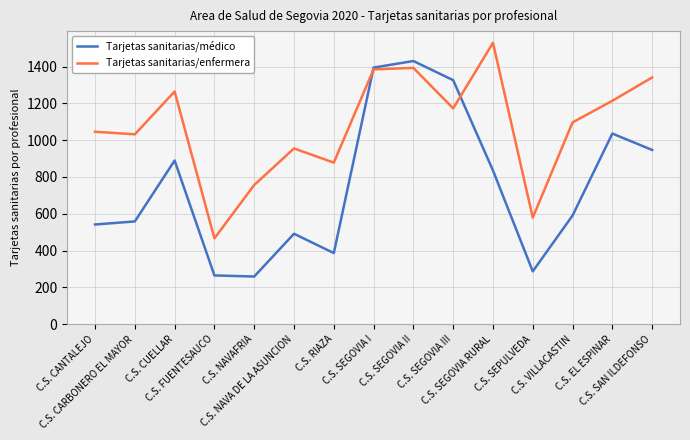

Which series has the widest spread of values?

Tarjetas sanitarias/médico